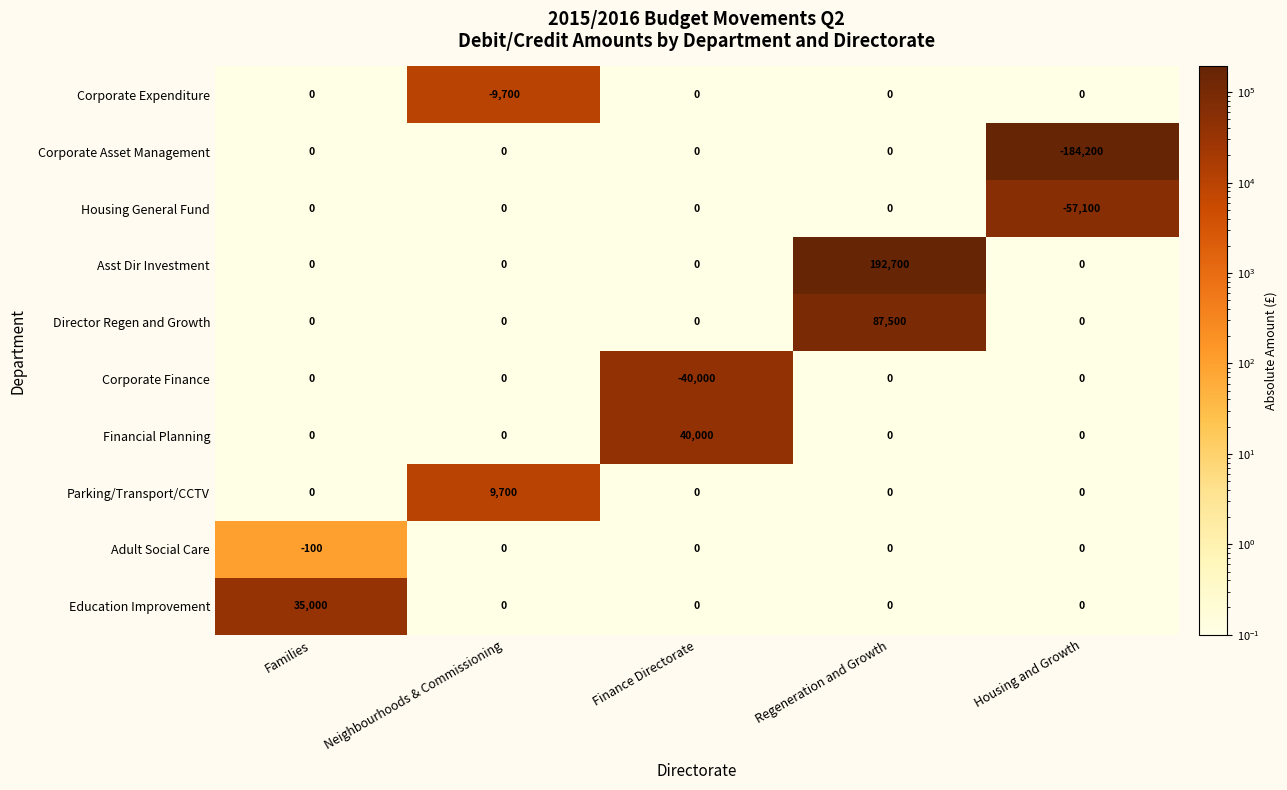

The value of Corporate Asset Management at Neighbourhoods & Commissioning is 0. True or false?

True